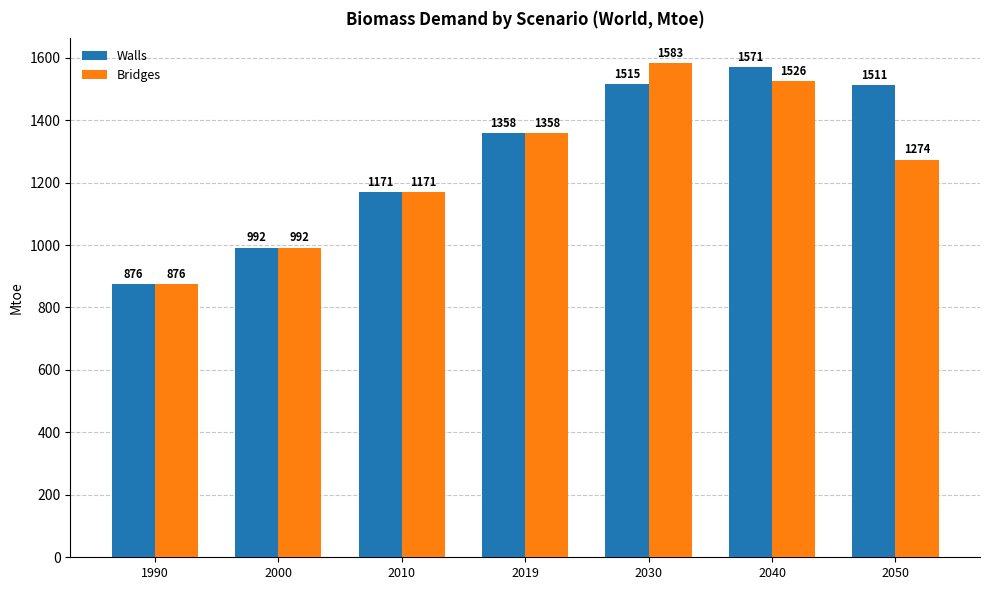

At which label does Bridges first exceed 1273?

2019